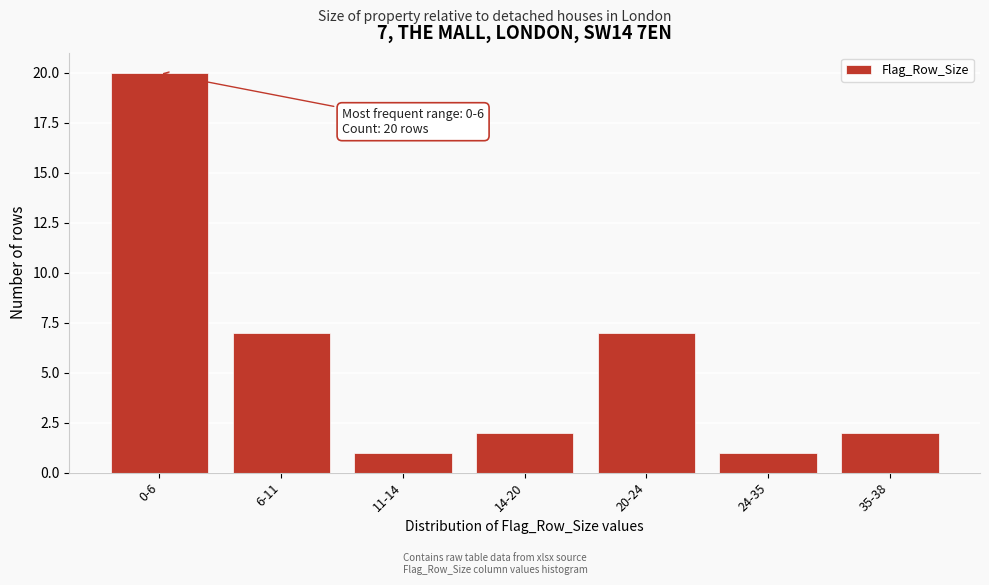

Reading left to right, extract all data points from this chart.

20	7	1	2	7	1	2